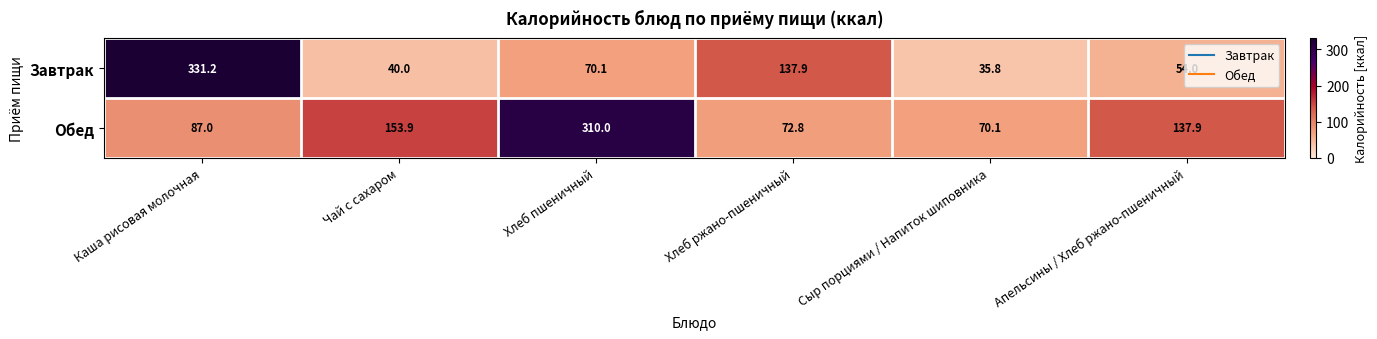

Rank the series by their maximum value, from highest to lowest.

Завтрак, Обед